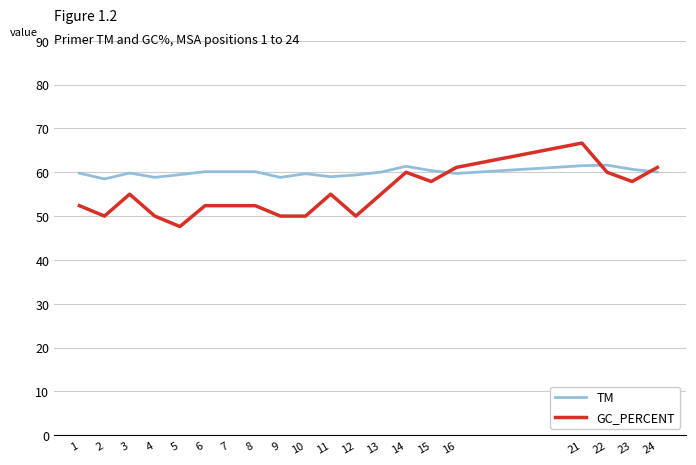

True or false: TM and GC_PERCENT intersect in this chart.

True